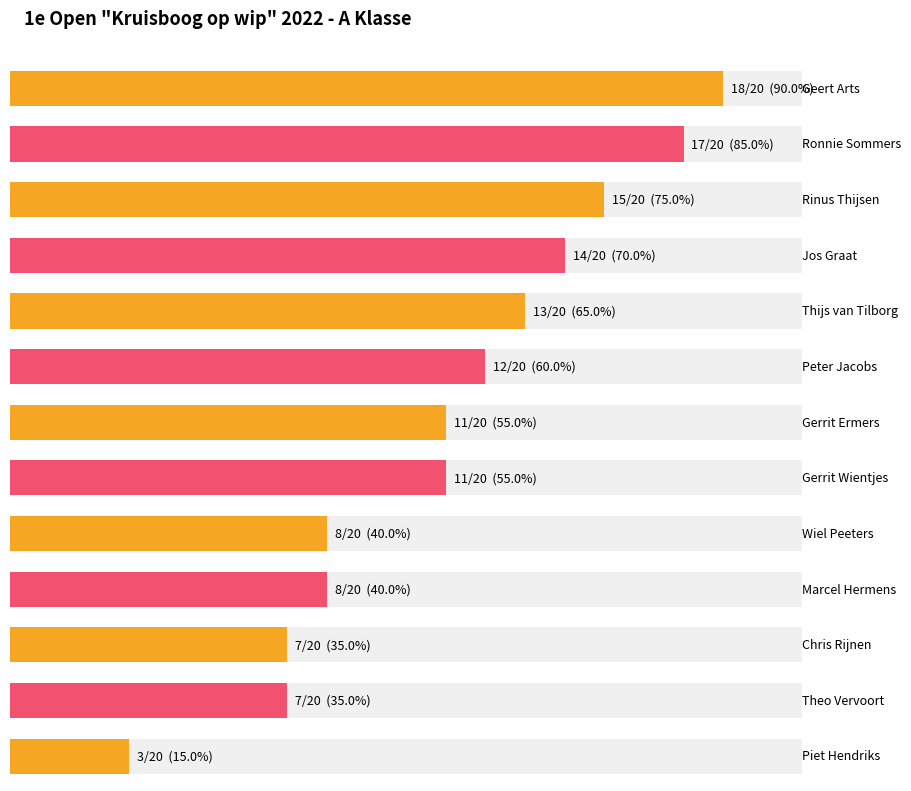

Read the value at Wiel Peeters, to the nearest 5.

10